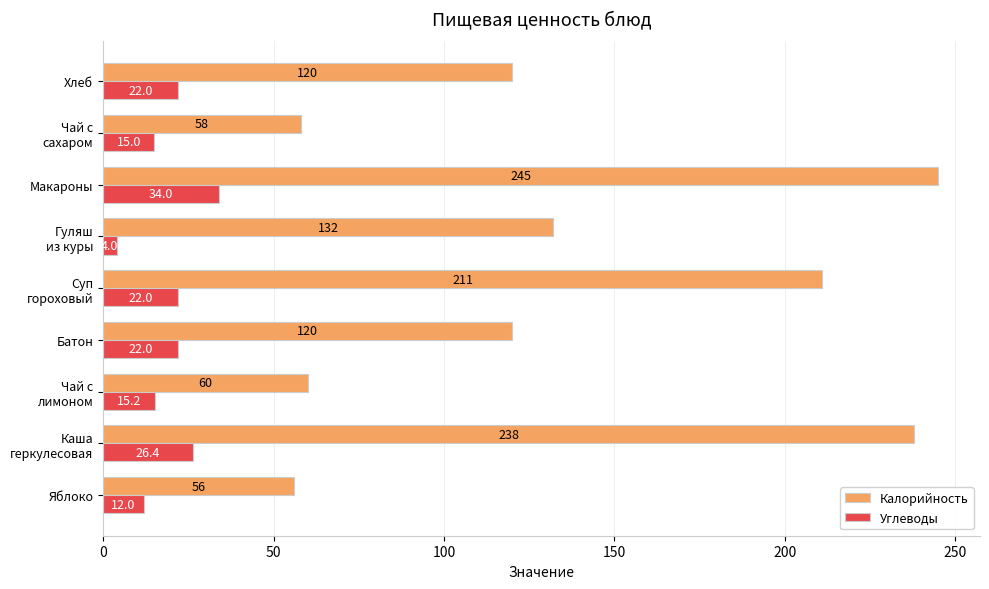

The value of Калорийность at Хлеб is 173.1. True or false?

False